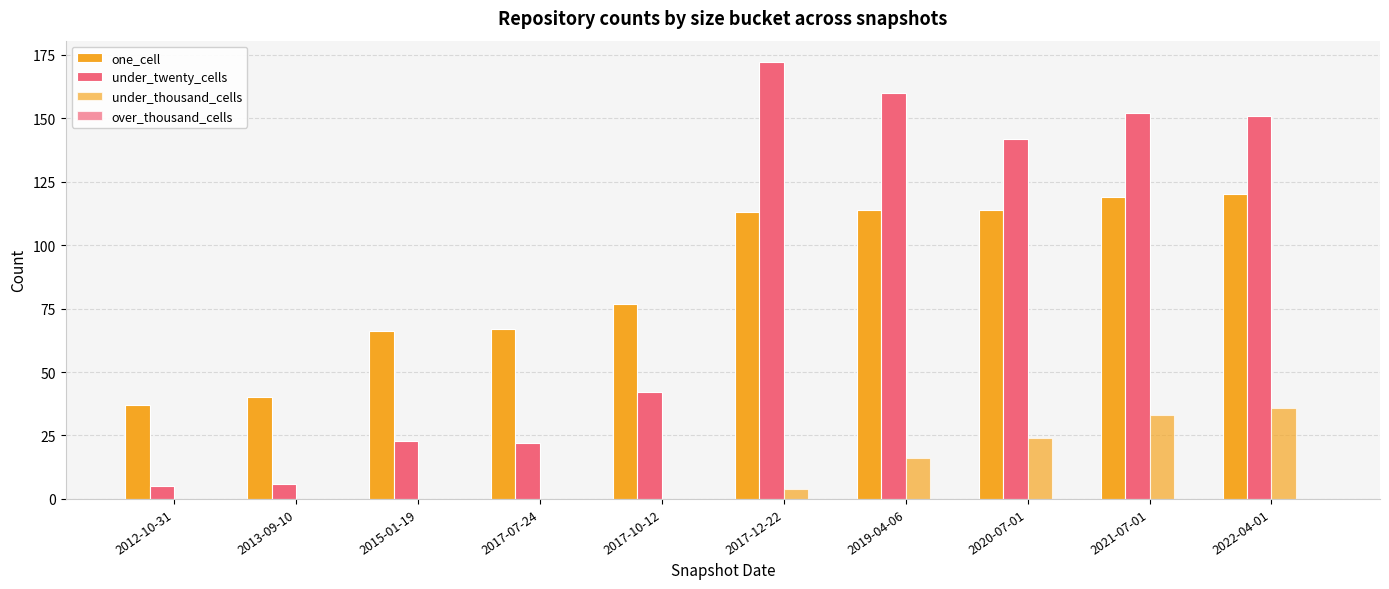

How many series are shown in this chart?

3